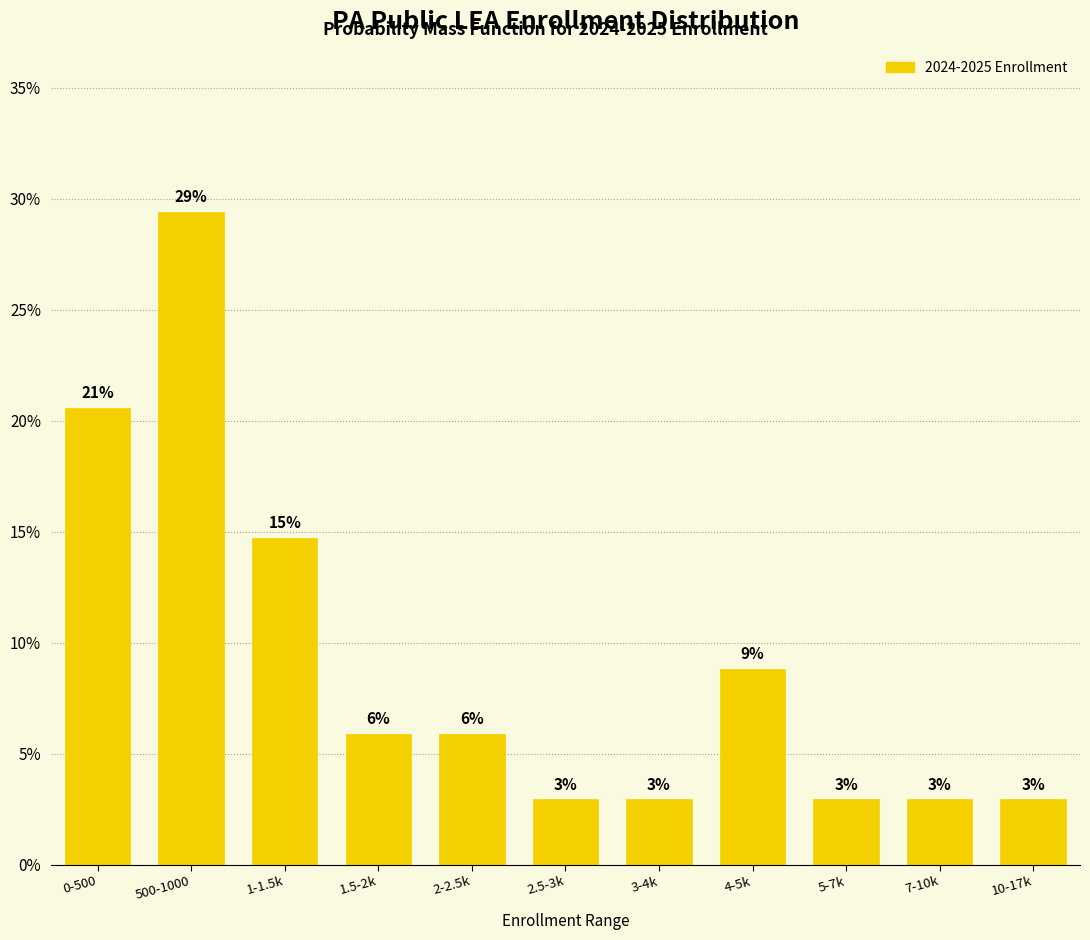

How many bars are there in total?

11